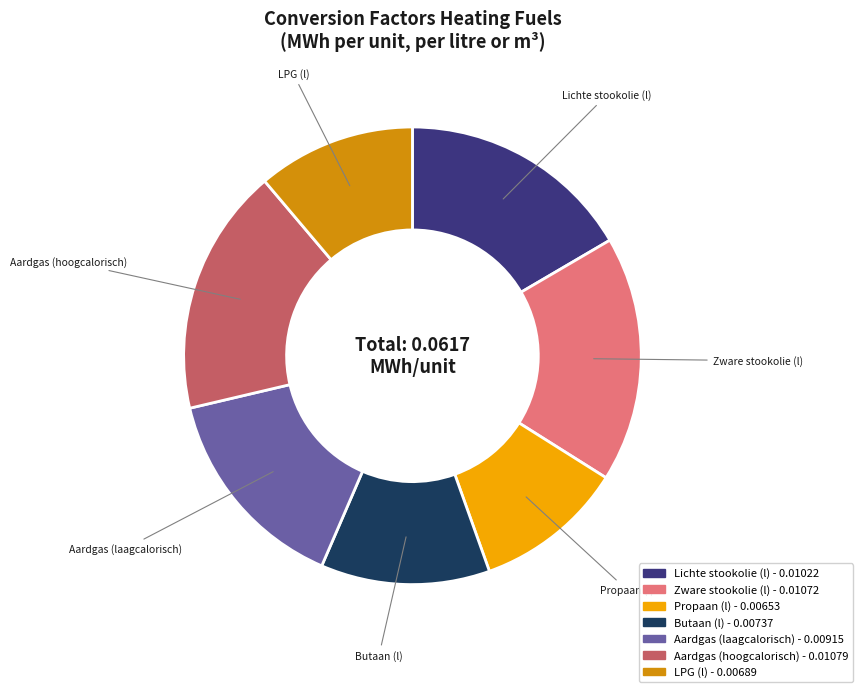

How many segments does this pie chart have?

7